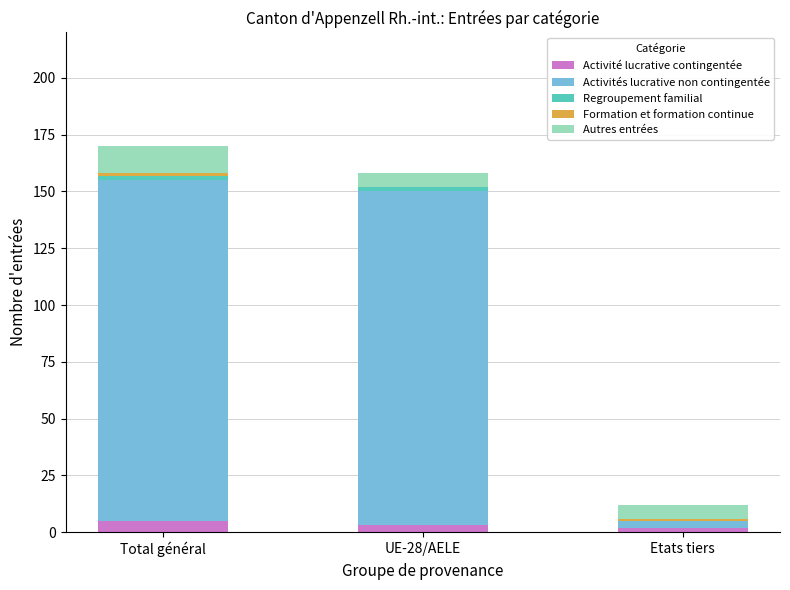

What is the maximum value for Activité lucrative contingentée?

5